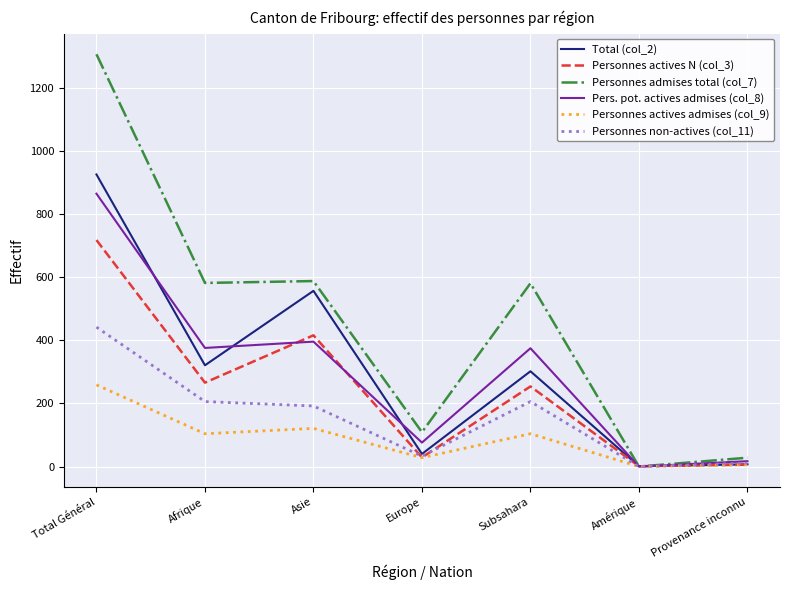

Which category has the highest value across all series?

Total Général